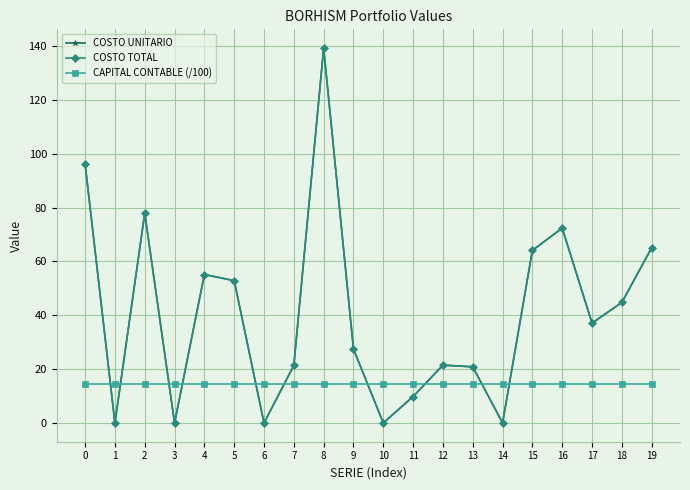

Does the chart have visible grid lines?

Yes